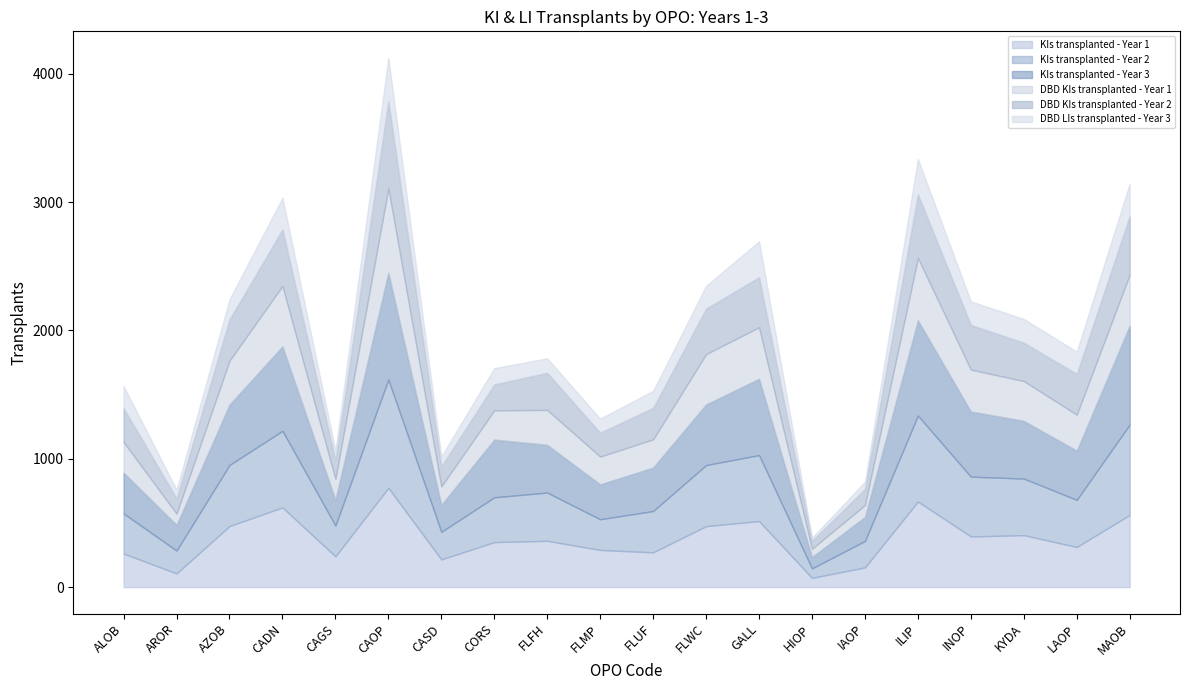

The value of DBD LIs transplanted - Year 3 at LAOP is 173. True or false?

True